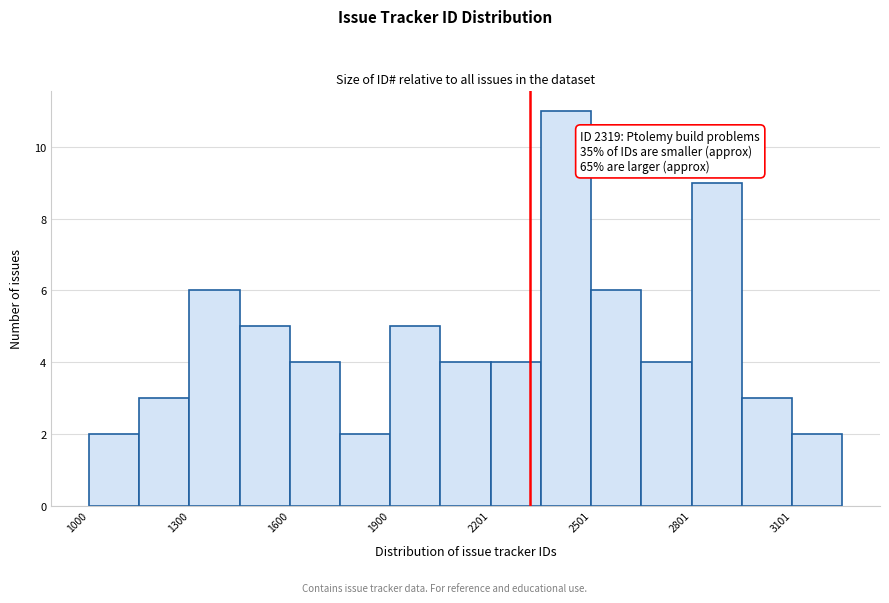

Read against the x-axis, roughly where is the centre of the tallest bar?

2450